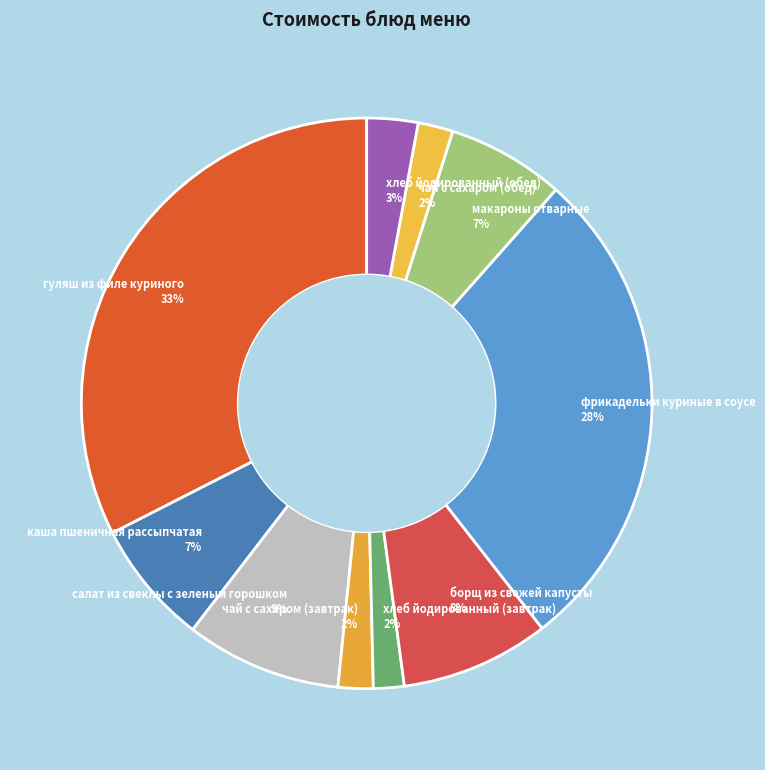

Is борщ из свежей капусты the majority of the pie?

No